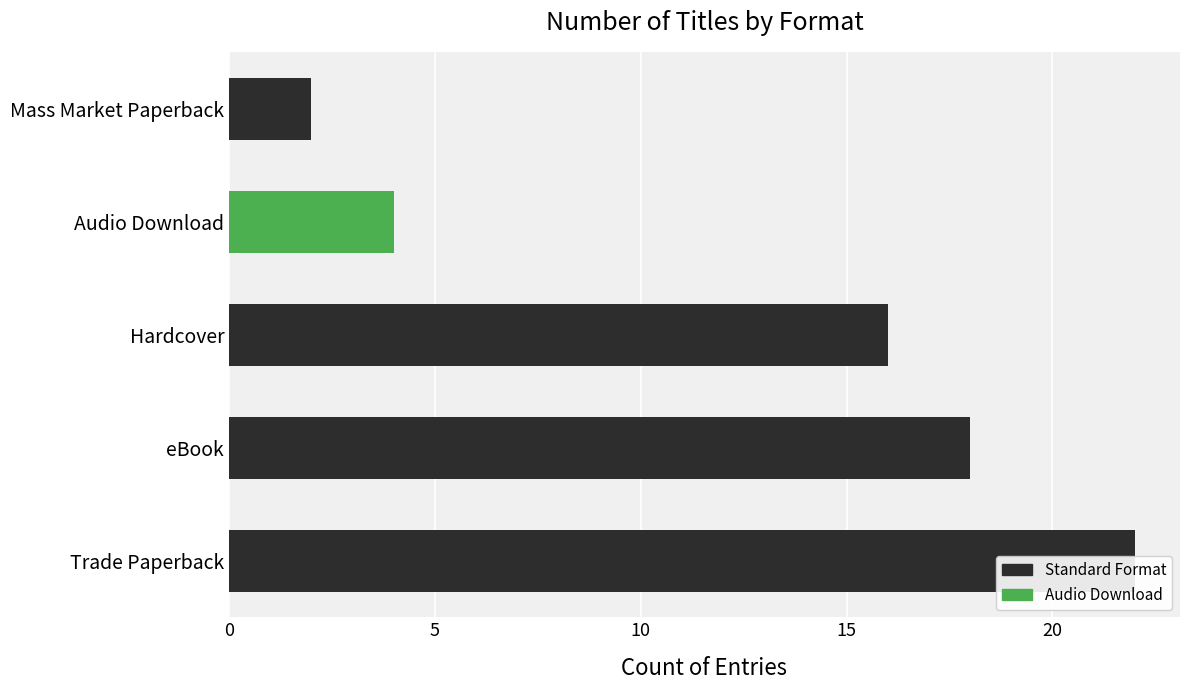

Does the chart contain any negative values?

No